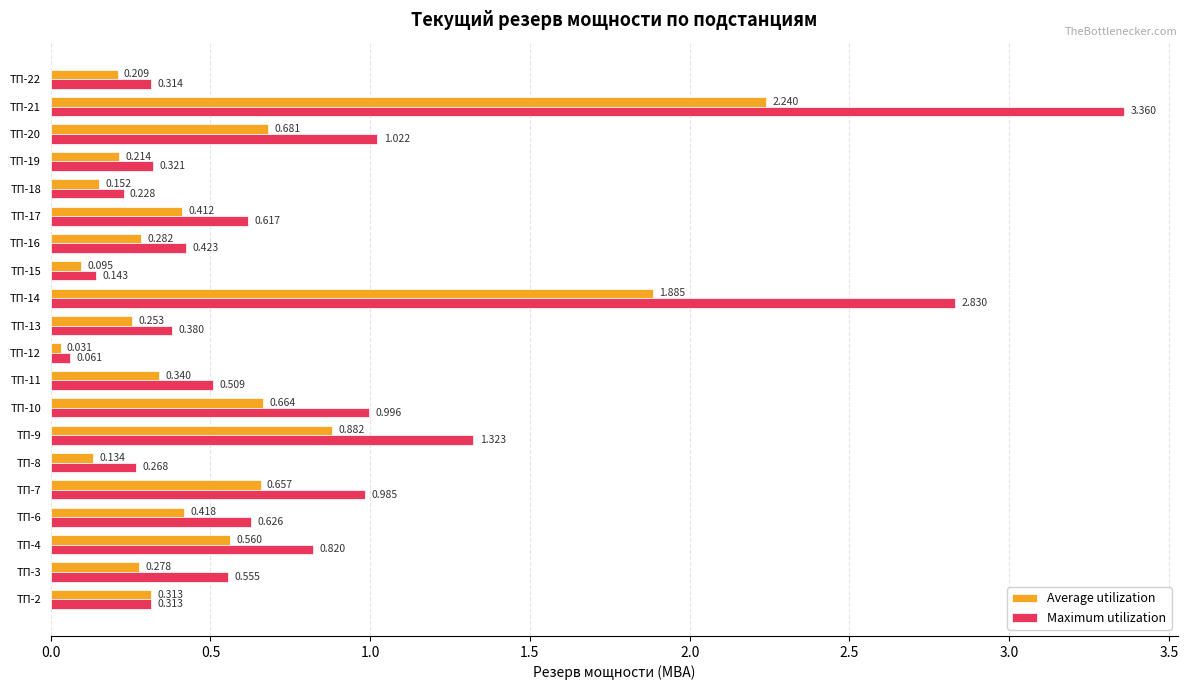

Which series has the largest range (max minus min)?

Maximum utilization